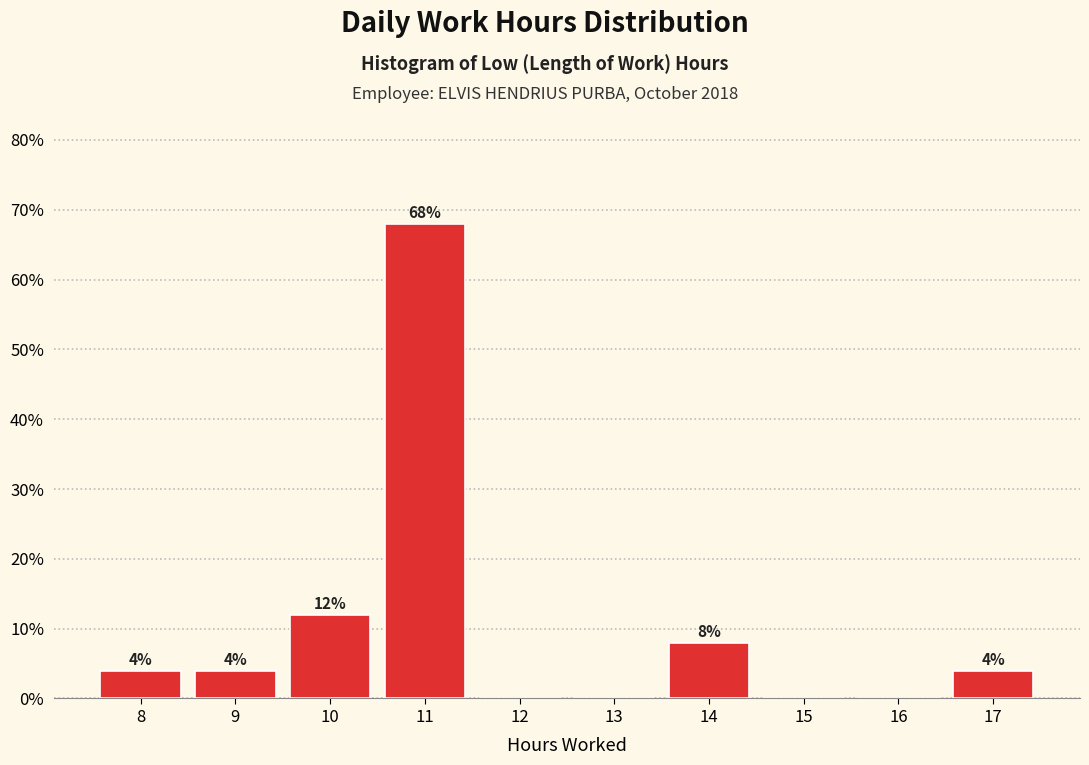

Reading left to right, list all the values displayed in this chart.

8=4	9=4	10=12	11=68	12=0	13=0	14=8	15=0	16=0	17=4